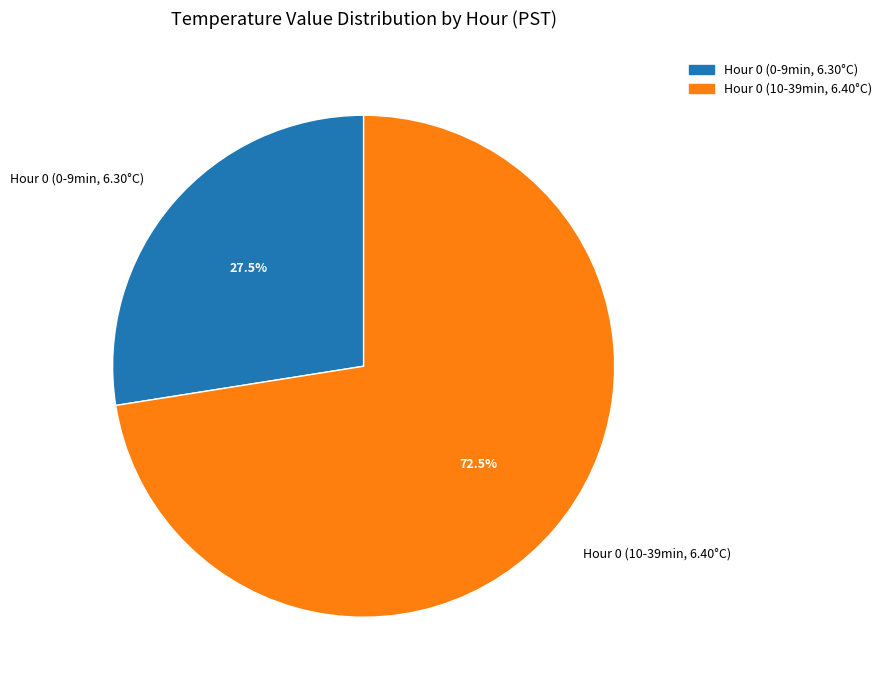

To the nearest percent, what is the average slice percentage?

50%